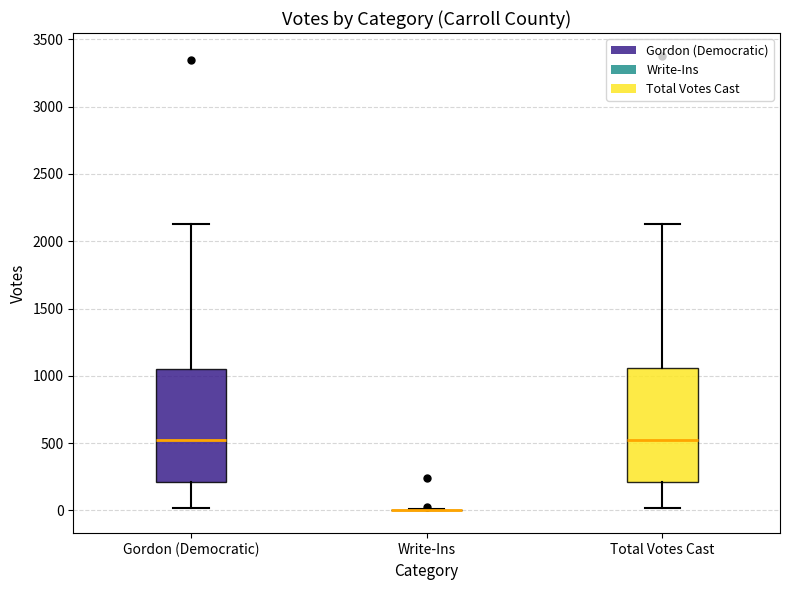

Reading left to right, transcribe this box plot: for each box, give where its median line is, the range the box spans, and where its two whiskers end, as read against the y-axis. The values are not printed on the chart, so give them approximately, as read against the axis.

Gordon (Democratic): median 500, box 200 to 1050, whiskers 0 to 2150
Write-Ins: box collapsed to a line at 0, whiskers 0 to 0
Total Votes Cast: median 500, box 200 to 1050, whiskers 0 to 2150